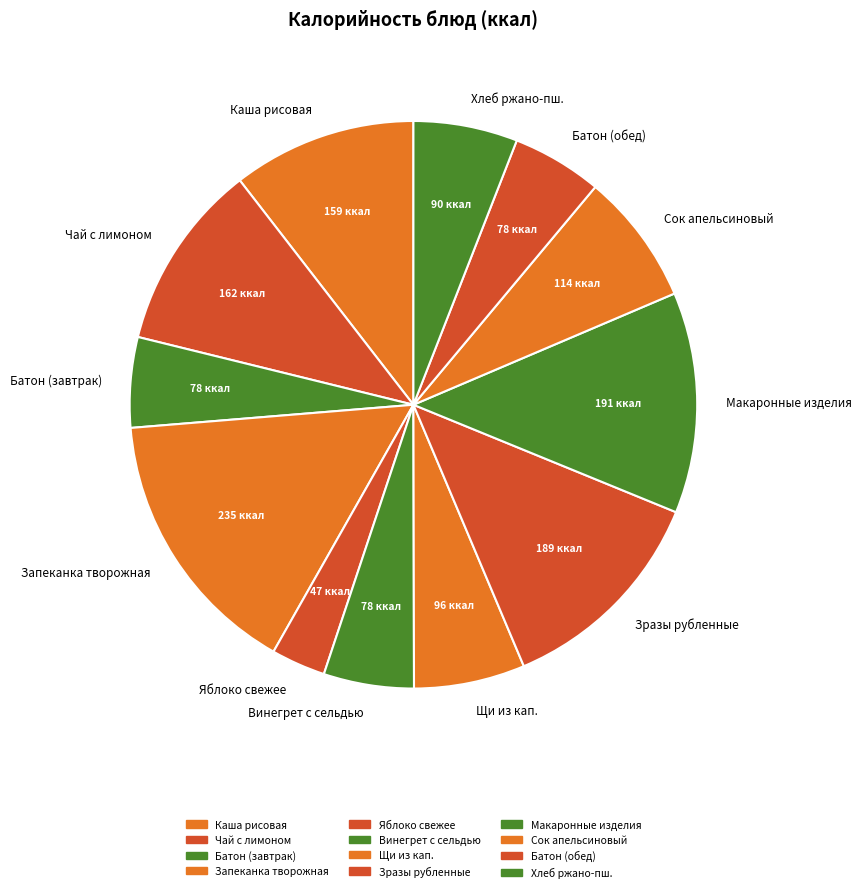

Which slice is the smallest?

Яблоко свежее